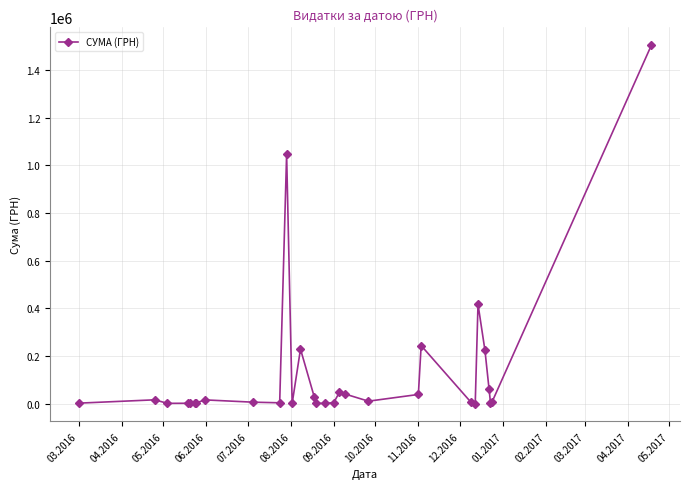

What is the difference between the second highest and minimum values?

1047378.8